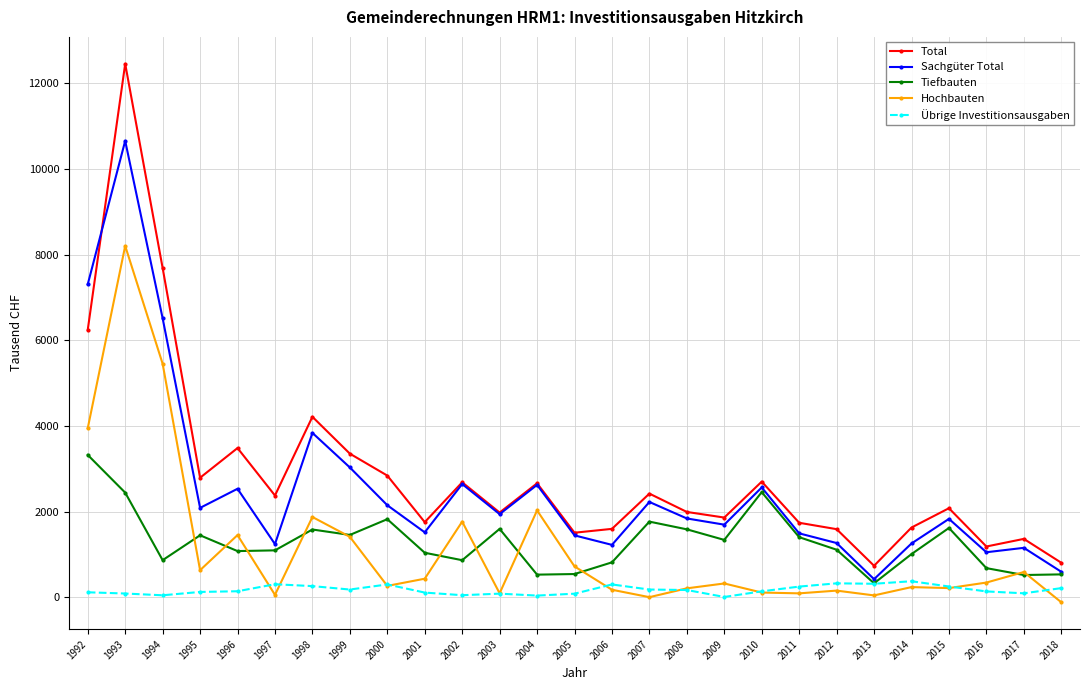

What is the value of the Tiefbauten point at the 6th from the left?

1093